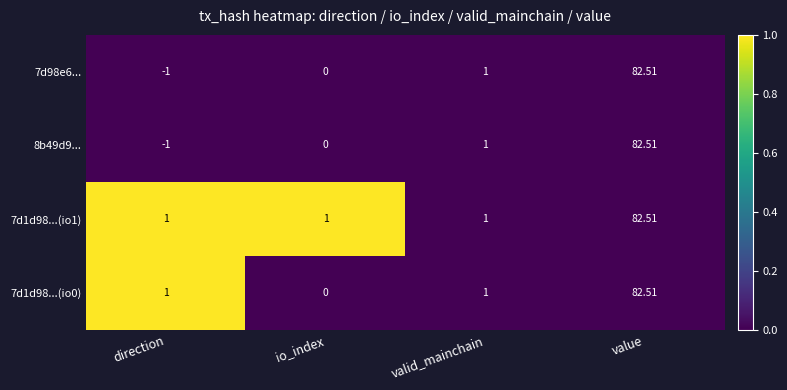

List the labels in order of 8b49d9... value, largest first.

value, valid_mainchain, io_index, direction